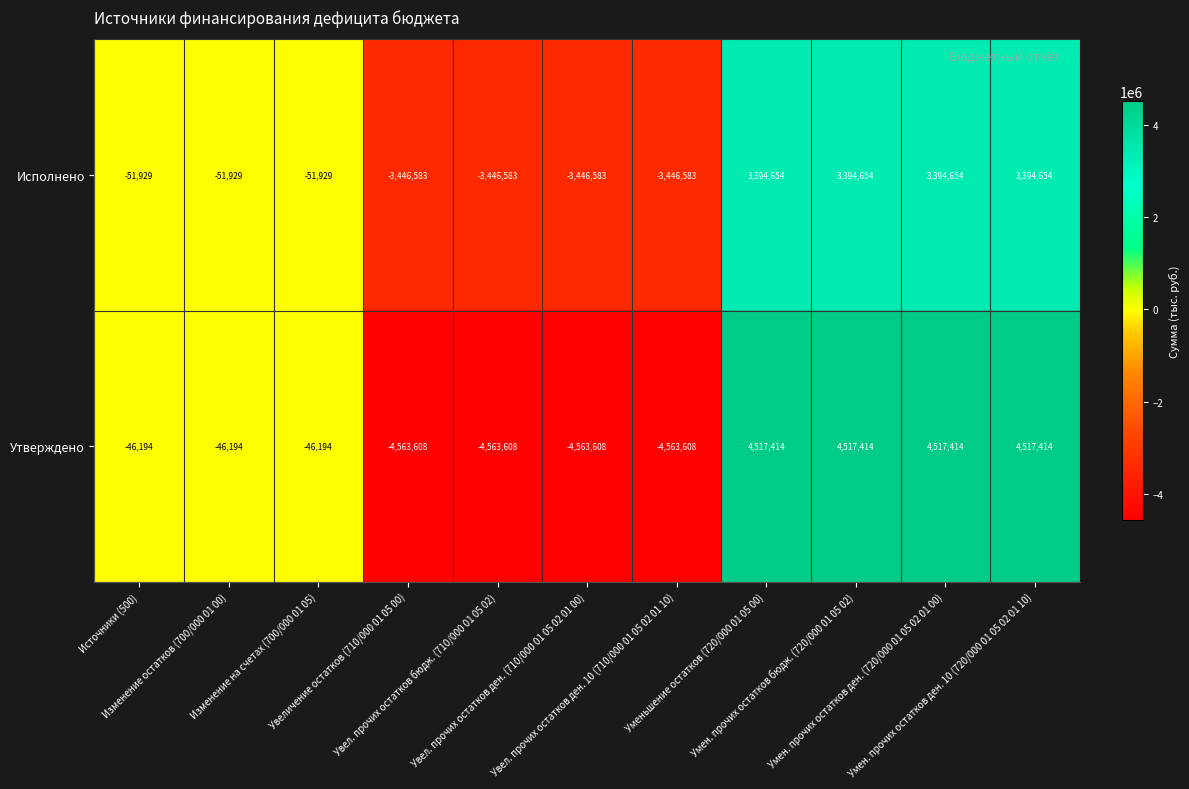

How many series are shown in this chart?

2